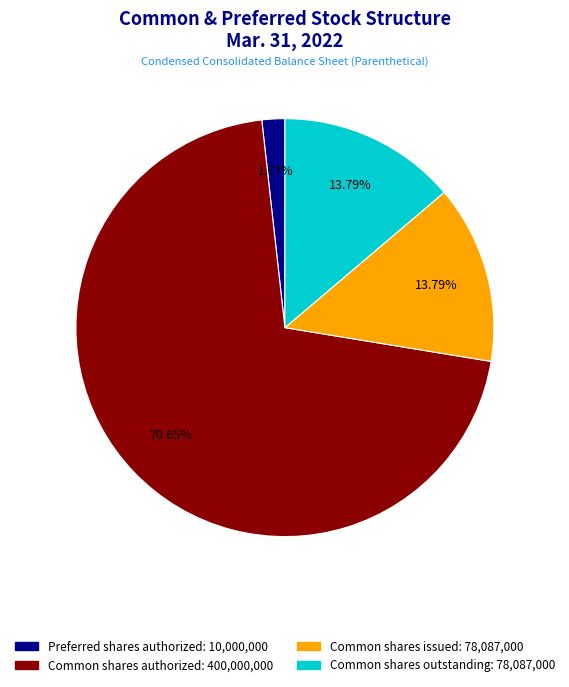

Is there a majority slice in this chart?

Yes